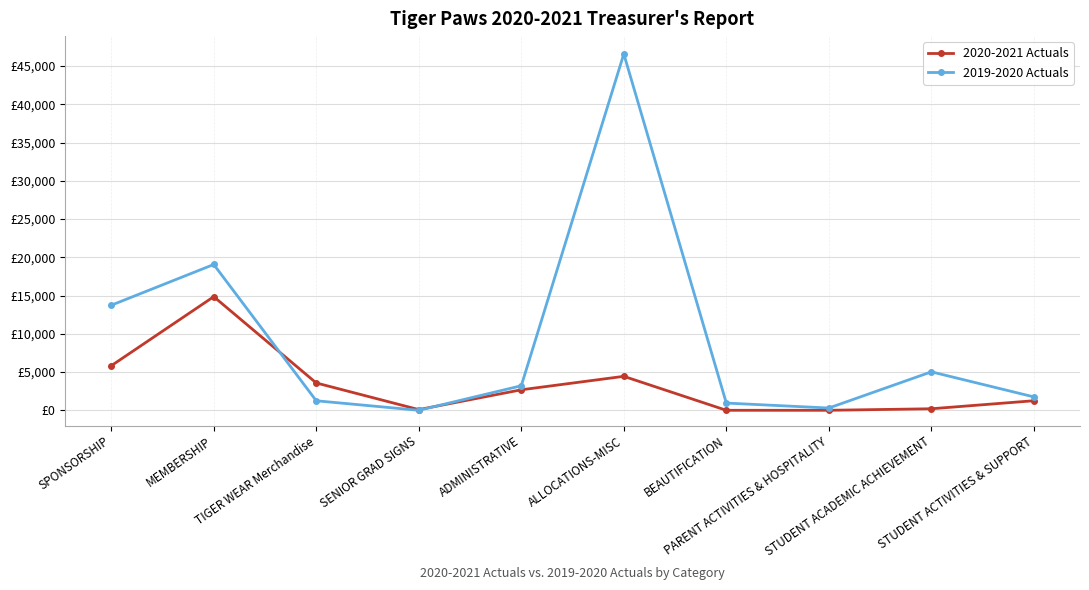

Reading left to right, what are all the values shown in this chart?

2020-2021 Actuals: SPONSORSHIP=5823.8	MEMBERSHIP=14857.2	TIGER WEAR Merchandise=3572.5	SENIOR GRAD SIGNS=90.0	ADMINISTRATIVE=2680.5	ALLOCATIONS-MISC=4440.0	BEAUTIFICATION=0.0	PARENT ACTIVITIES & HOSPITALITY=0.0	STUDENT ACADEMIC ACHIEVEMENT=200.0	STUDENT ACTIVITIES & SUPPORT=1250.0
2019-2020 Actuals: SPONSORSHIP=13735.9	MEMBERSHIP=19064.9	TIGER WEAR Merchandise=1244.3	SENIOR GRAD SIGNS=0.0	ADMINISTRATIVE=3209.0	ALLOCATIONS-MISC=46594.7	BEAUTIFICATION=944.9	PARENT ACTIVITIES & HOSPITALITY=297.0	STUDENT ACADEMIC ACHIEVEMENT=5028.0	STUDENT ACTIVITIES & SUPPORT=1750.8